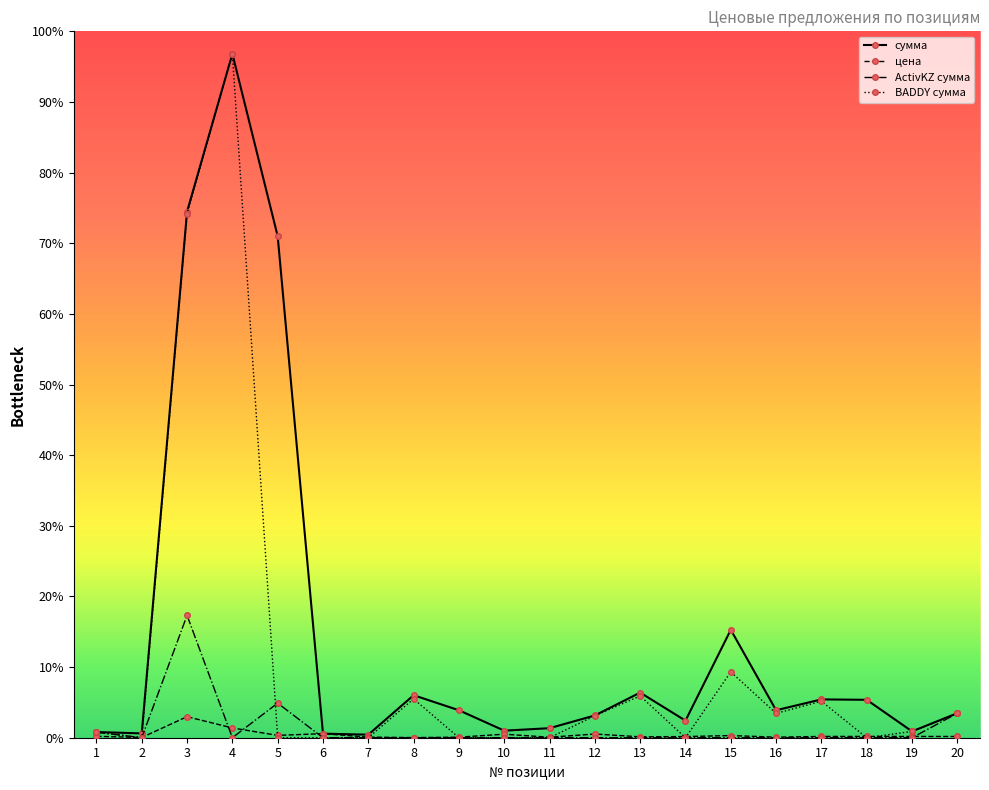

Which series changed the most between 7 and 13?

сумма